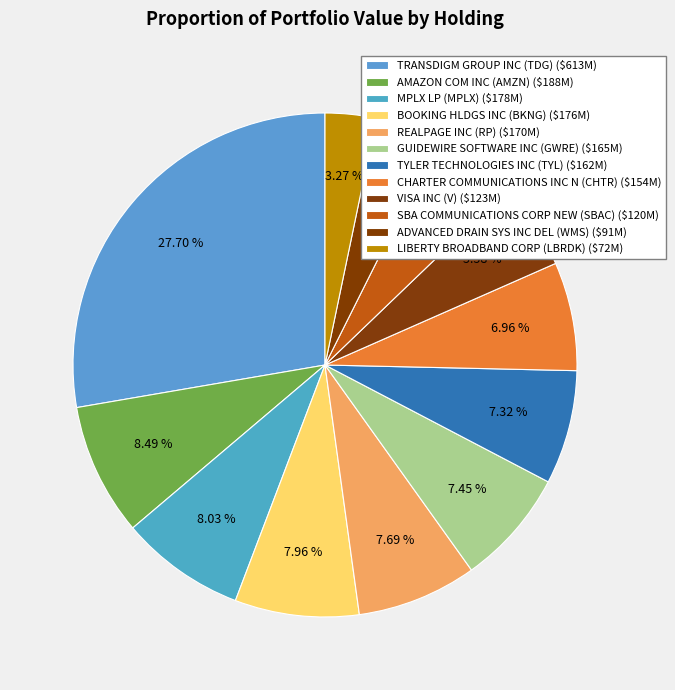

How many segments does this pie chart have?

12